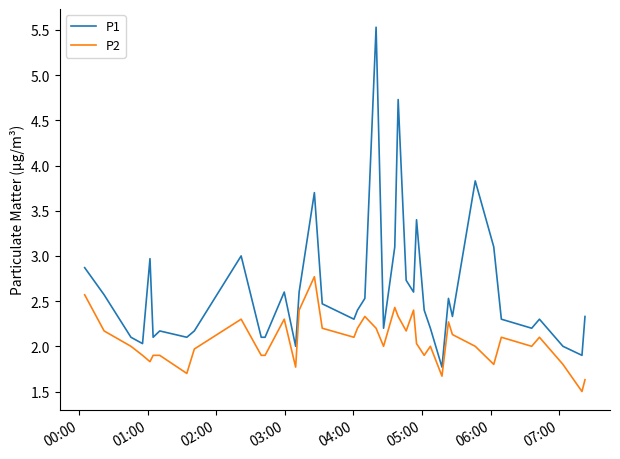

Count the number of data series in this chart.

2